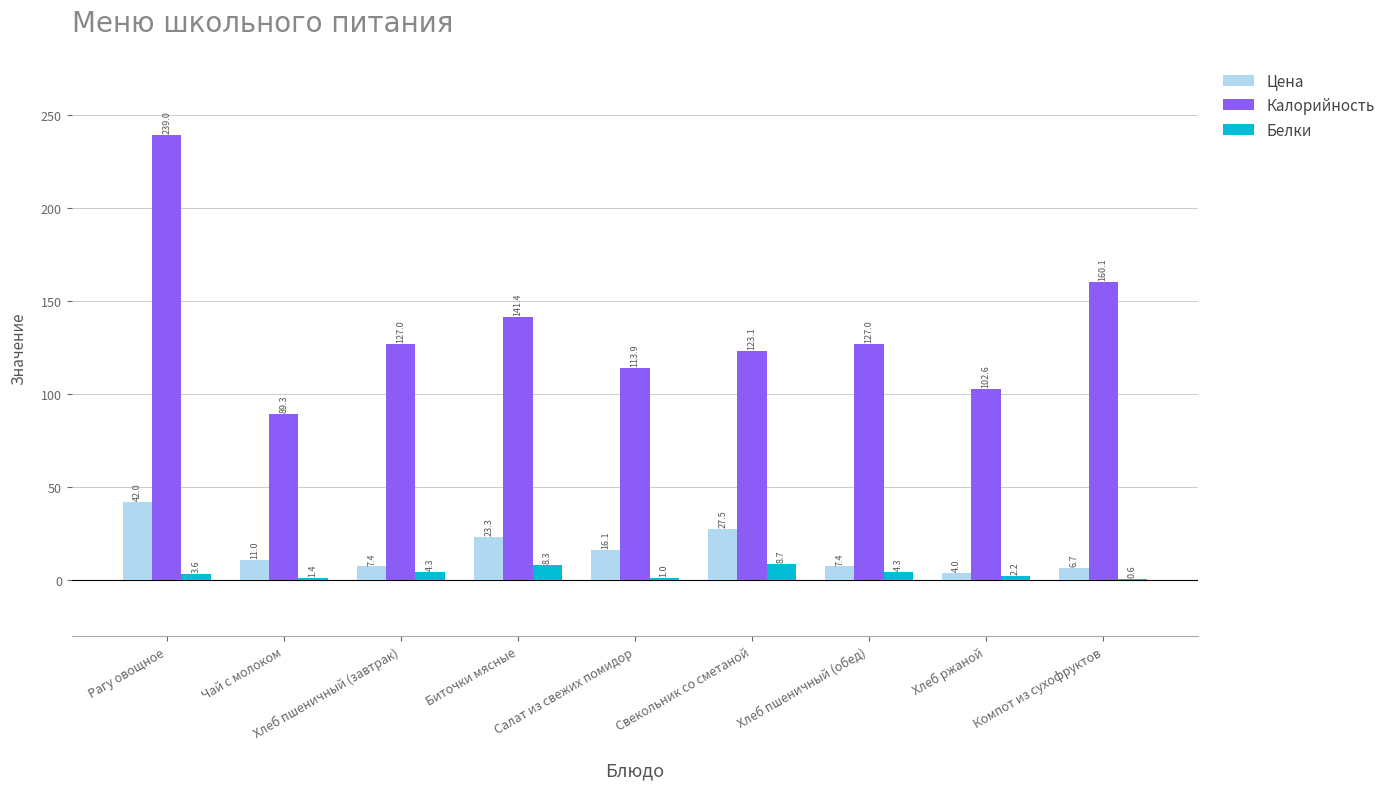

What is the sum of all Белки values?

34.4